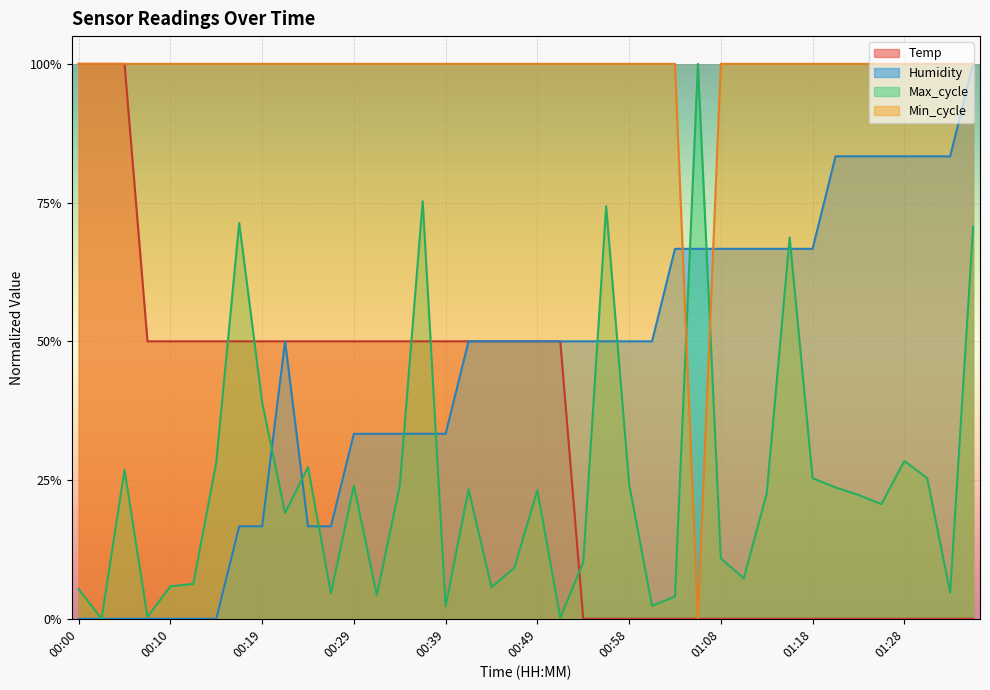

What is the label of the 40th point from the left?

01:35